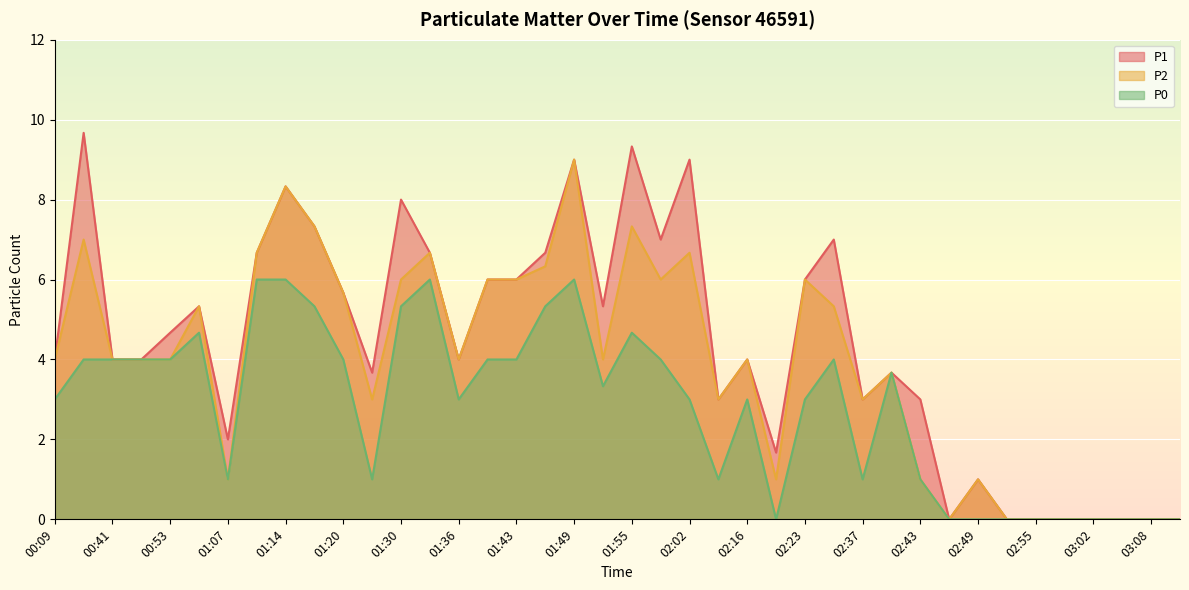

What is the sum of all P2 values?

156.3